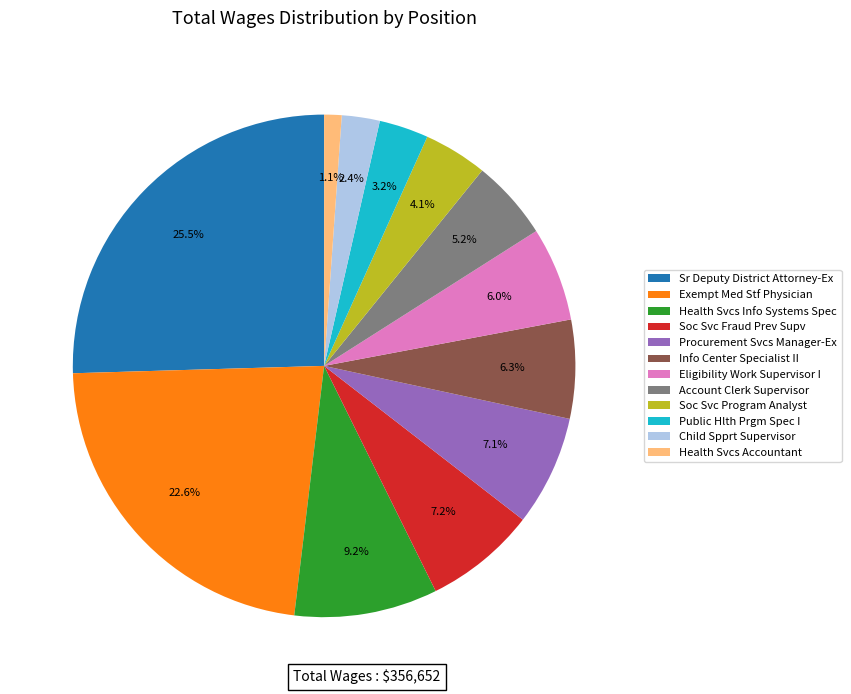

To the nearest percent, what is the average slice percentage?

8%